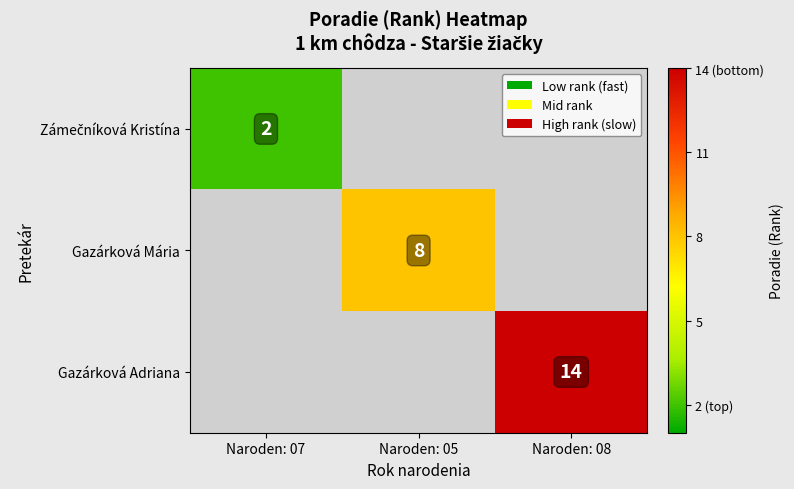

Is it true that Gazárková Adriana equals 23 at Naroden: 08?

False